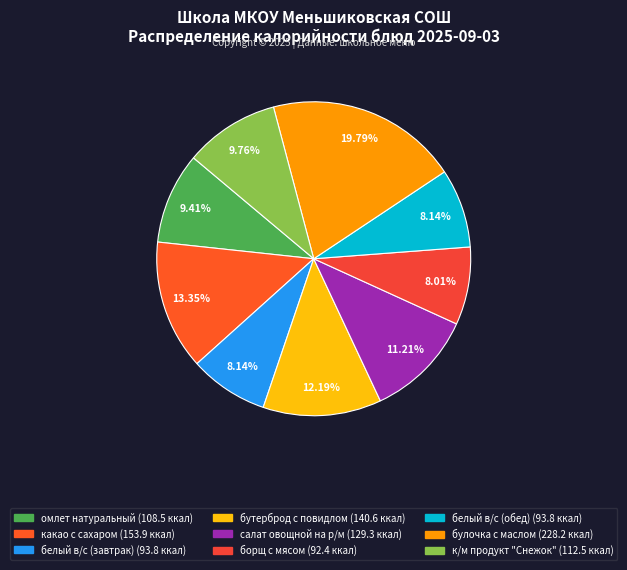

What is the largest slice in the pie chart?

булочка с маслом